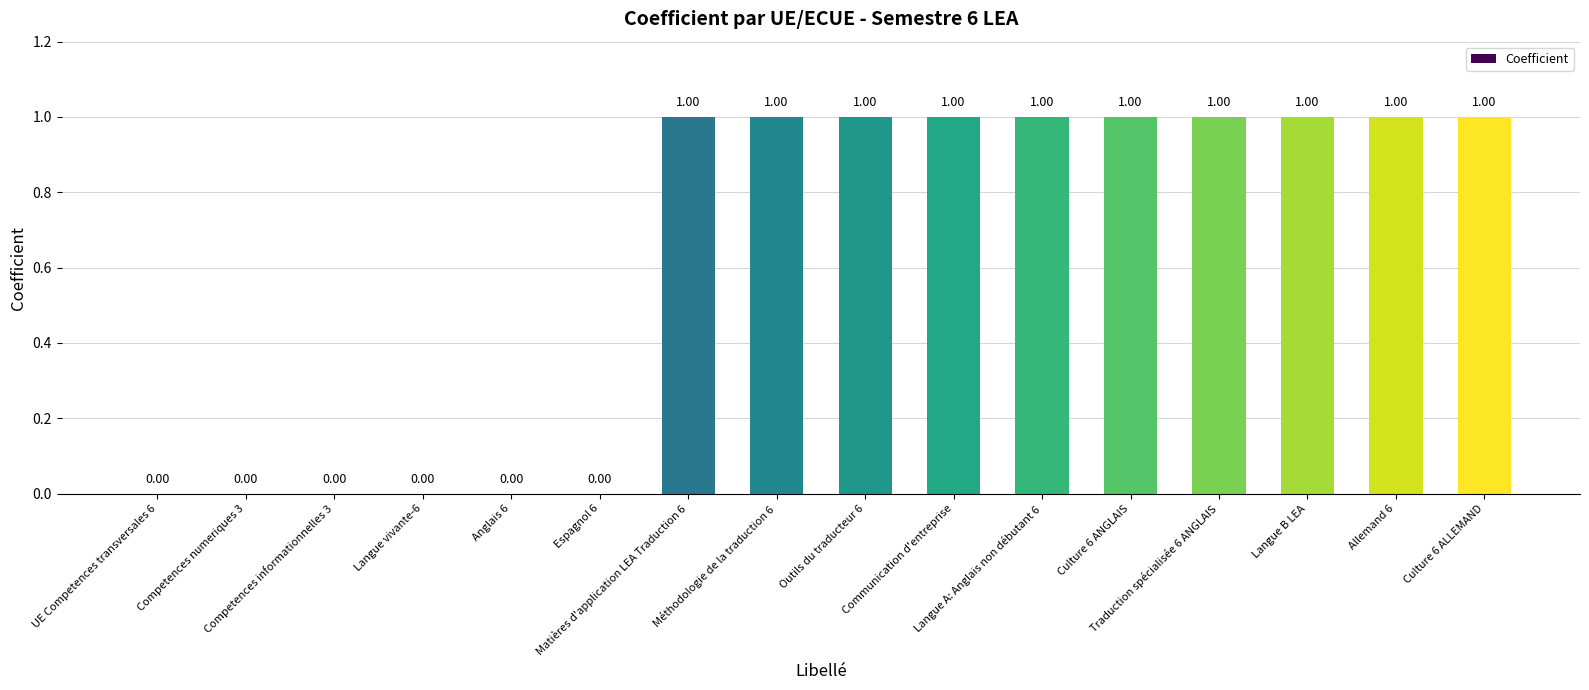

The value at Culture 6 ANGLAIS is 1. True or false?

True